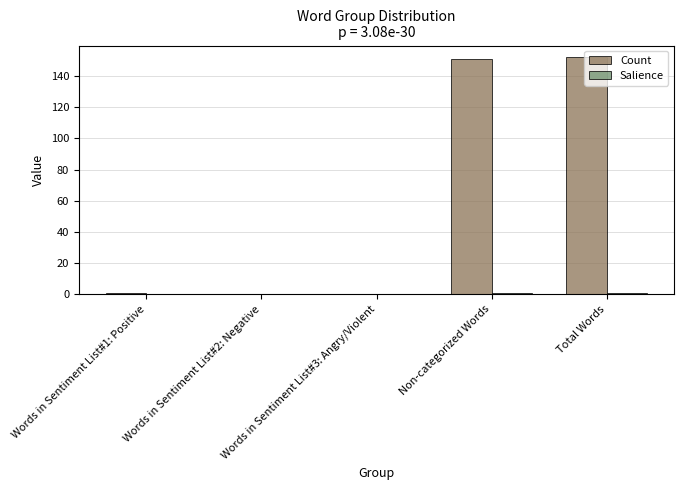

Between Words in Sentiment List#1: Positive and Non-categorized Words, which series saw the biggest shift?

Count